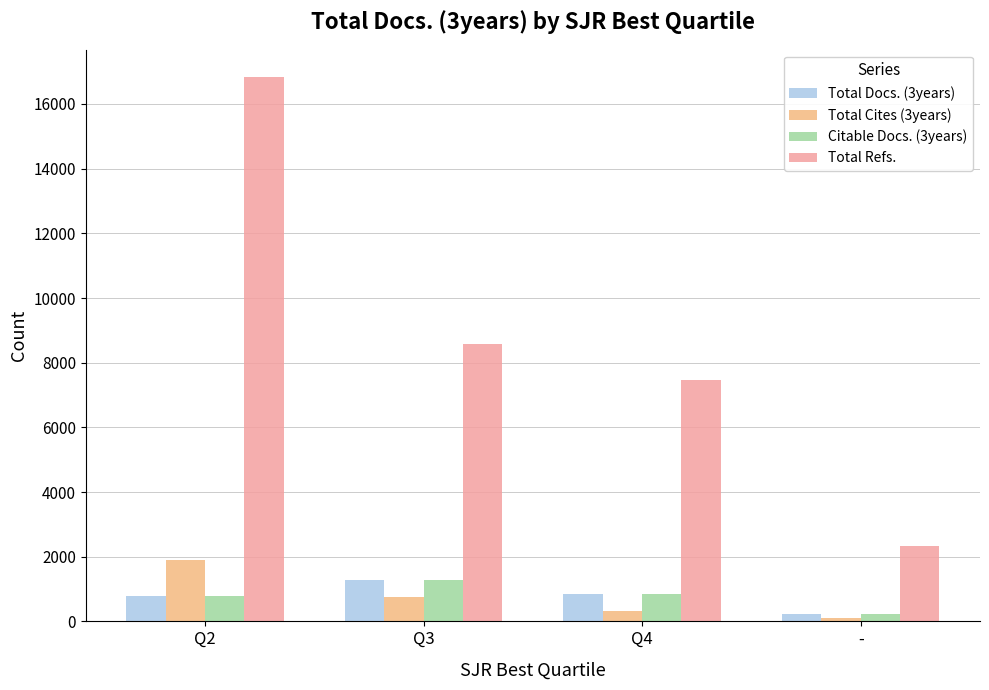

What are all the series names shown in the legend?

Total Docs. (3years), Total Cites (3years), Citable Docs. (3years), Total Refs.